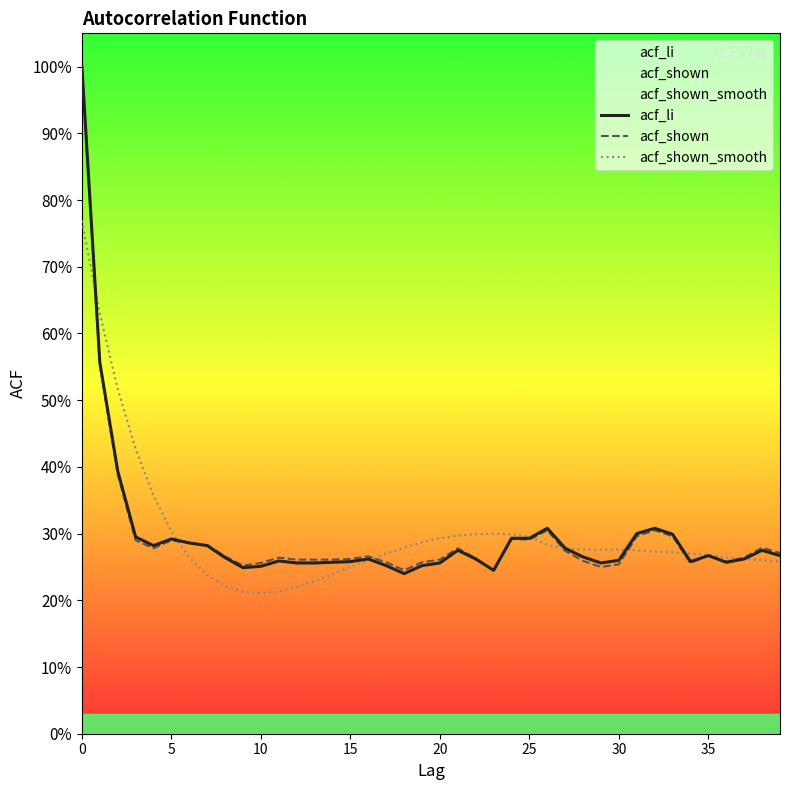

List the series in order of their peak value, lowest first.

acf_shown_smooth, acf_li, acf_shown